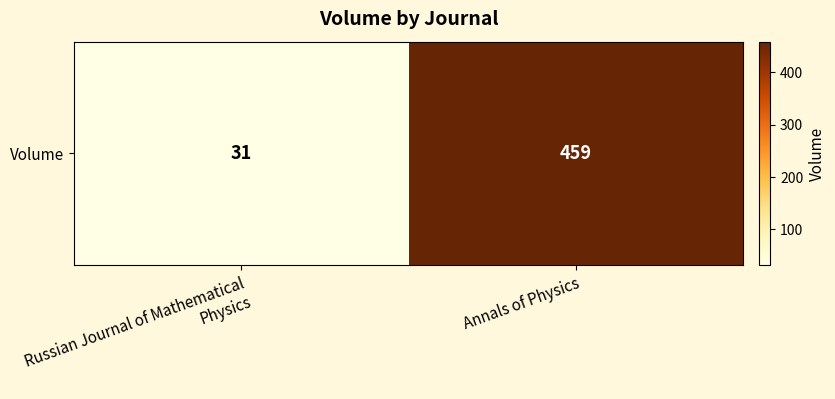

Reading right to left, what are all the values shown in this chart?

459	31